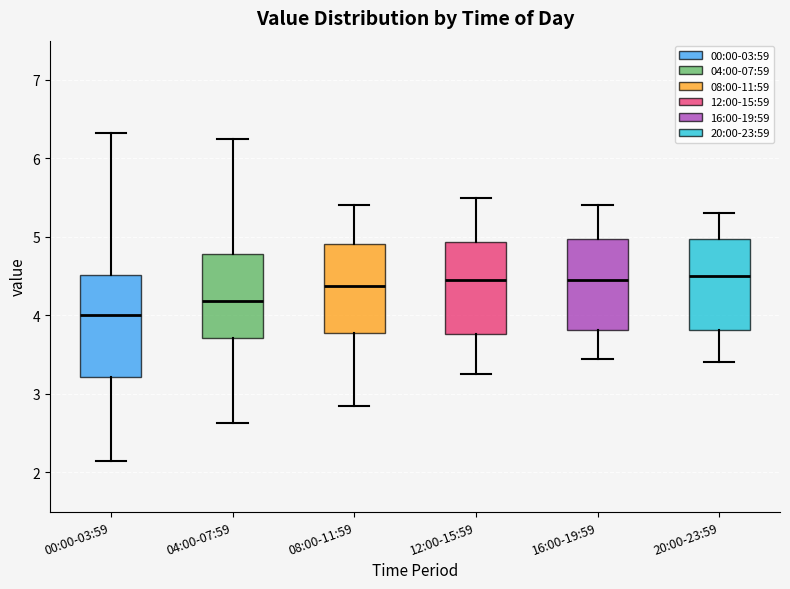

Comparing the boxes themselves (not the whiskers), which one is the tallest?

00:00-03:59